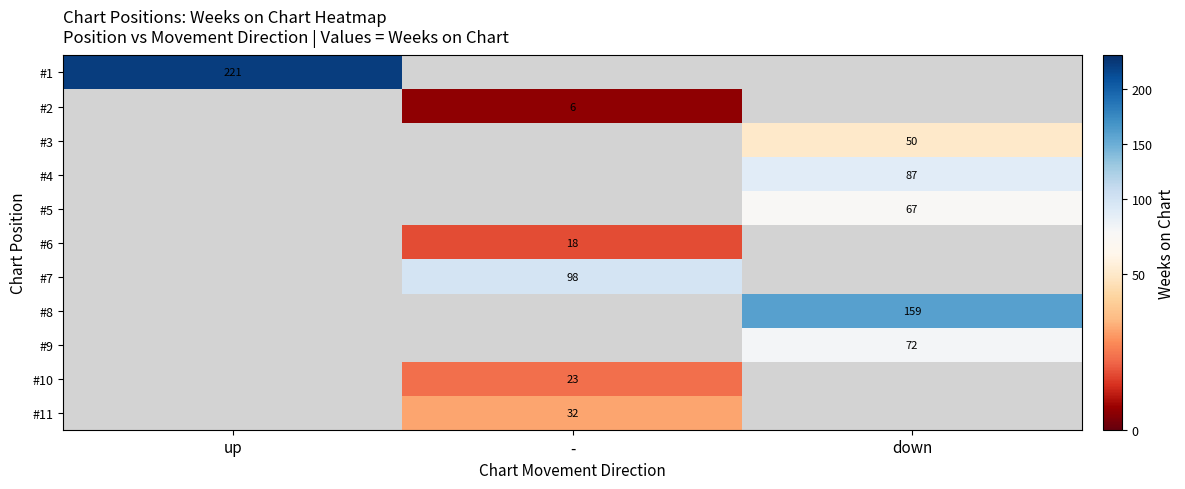

Is it true that #2 equals 6 at -?

True